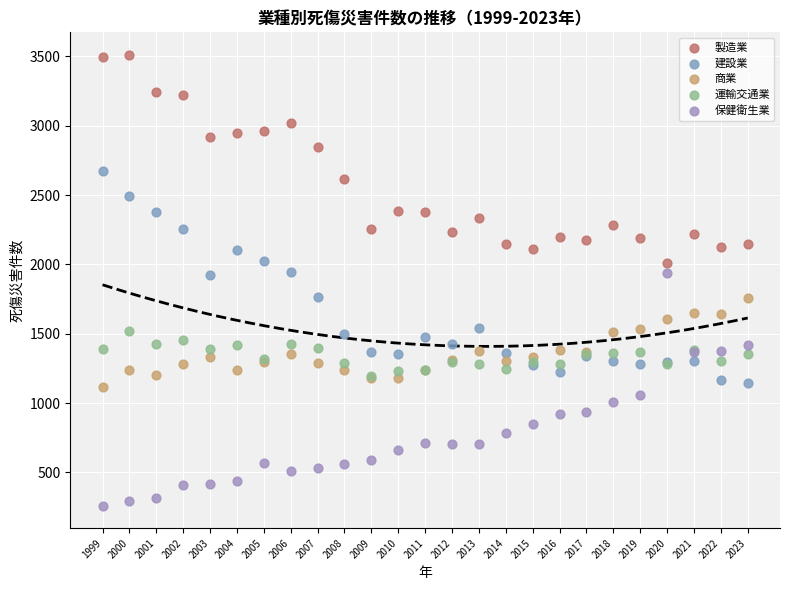

Which series reaches the maximum Y coordinate?

製造業